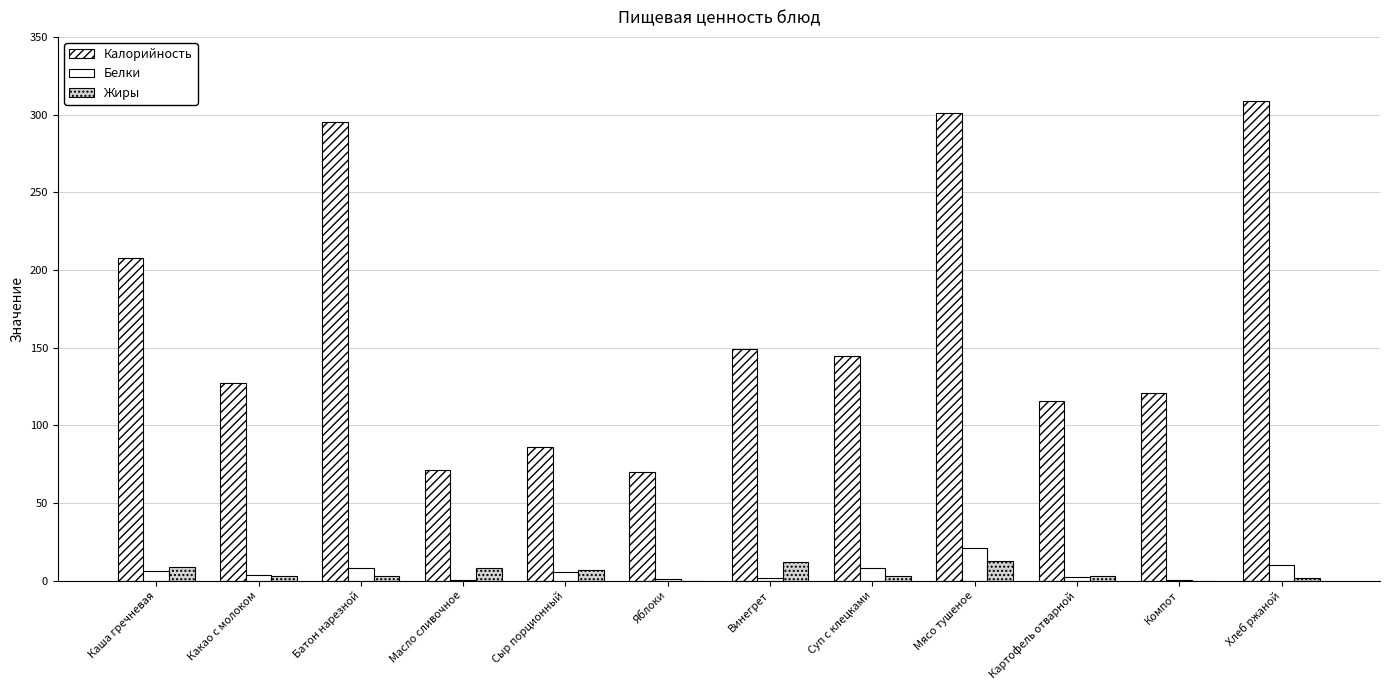

How many groups of bars are there?

12